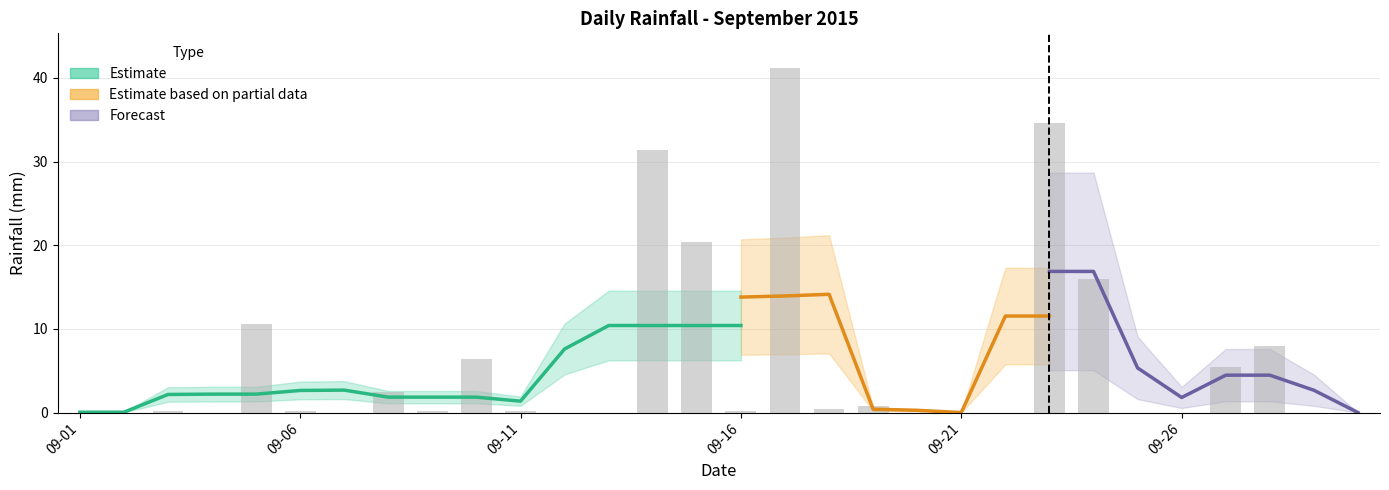

Rank the categories by value from lowest to highest.

2015-09-01, 2015-09-02, 2015-09-04, 2015-09-07, 2015-09-12, 2015-09-13, 2015-09-20, 2015-09-21, 2015-09-22, 2015-09-25, 2015-09-26, 2015-09-29, 2015-09-30, 2015-09-03, 2015-09-06, 2015-09-09, 2015-09-11, 2015-09-16, 2015-09-18, 2015-09-19, 2015-09-08, 2015-09-27, 2015-09-10, 2015-09-28, 2015-09-05, 2015-09-24, 2015-09-15, 2015-09-14, 2015-09-23, 2015-09-17